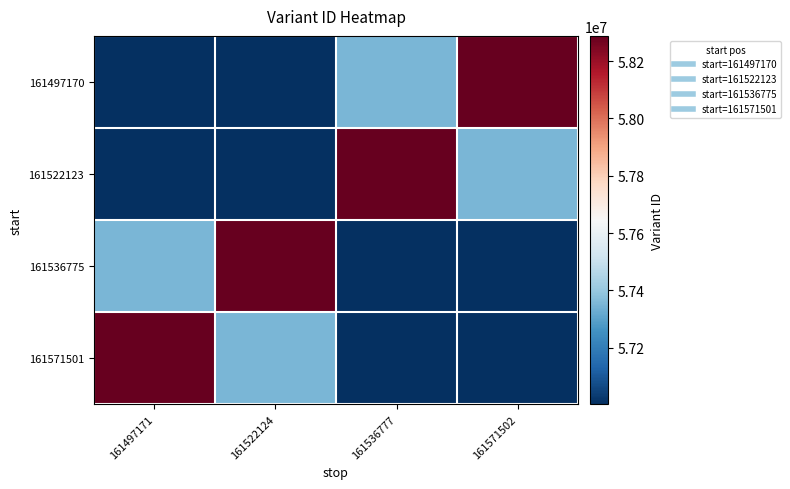

At which category is the sum across all series the highest?

161497171